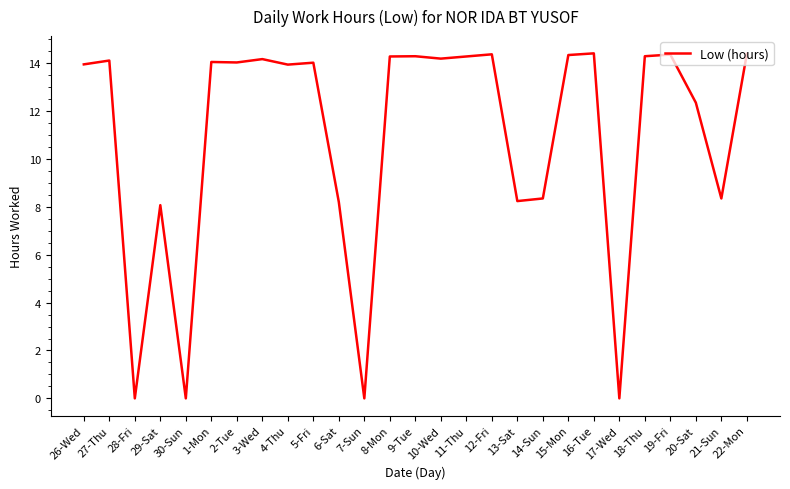

Is it true that the value at 3-Wed is 14.2?

True